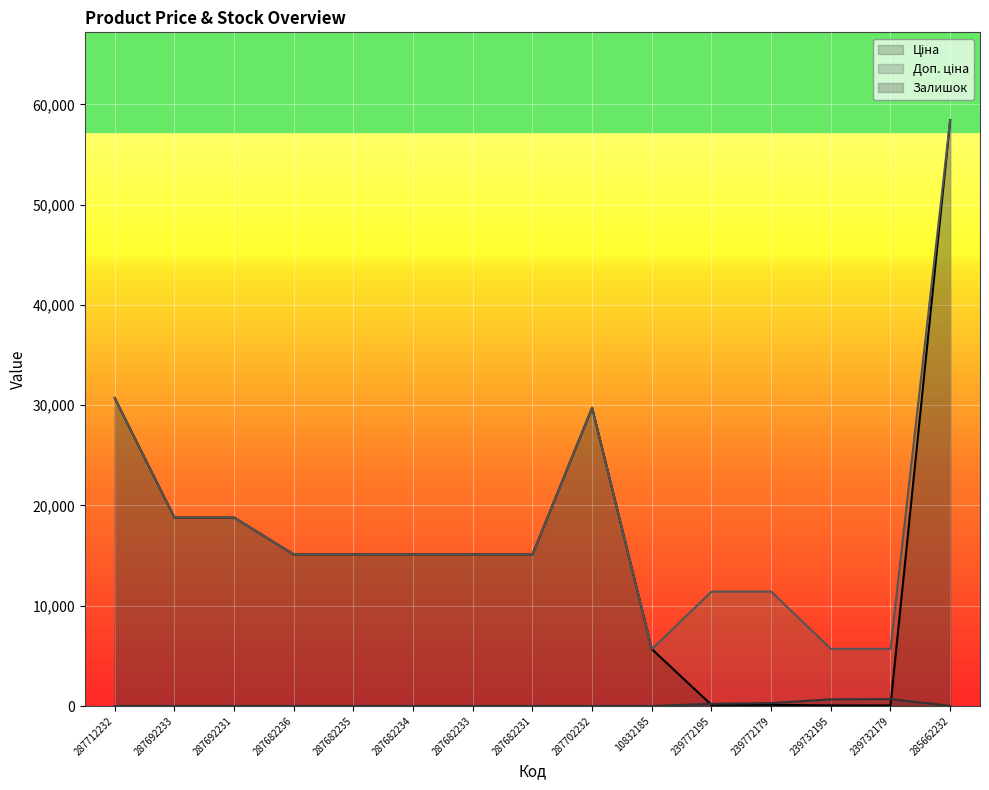

Between 287682236 and 287702232, which series saw the biggest shift?

Ціна